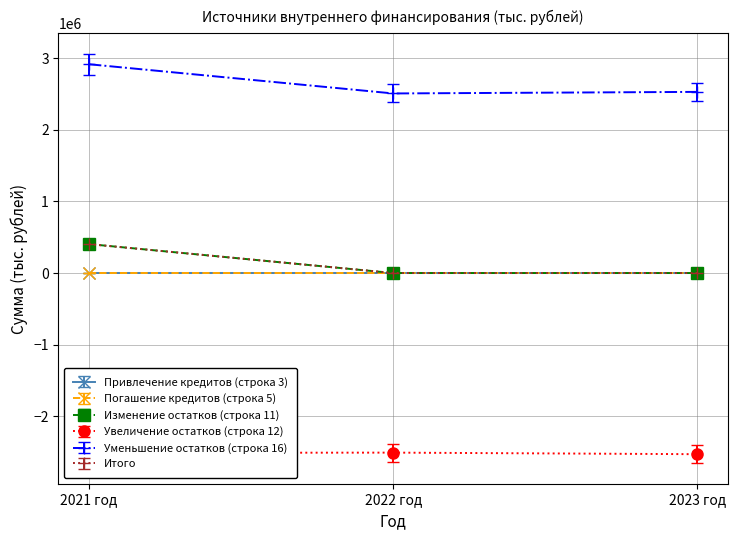

What position from the right is 2023 год?

1